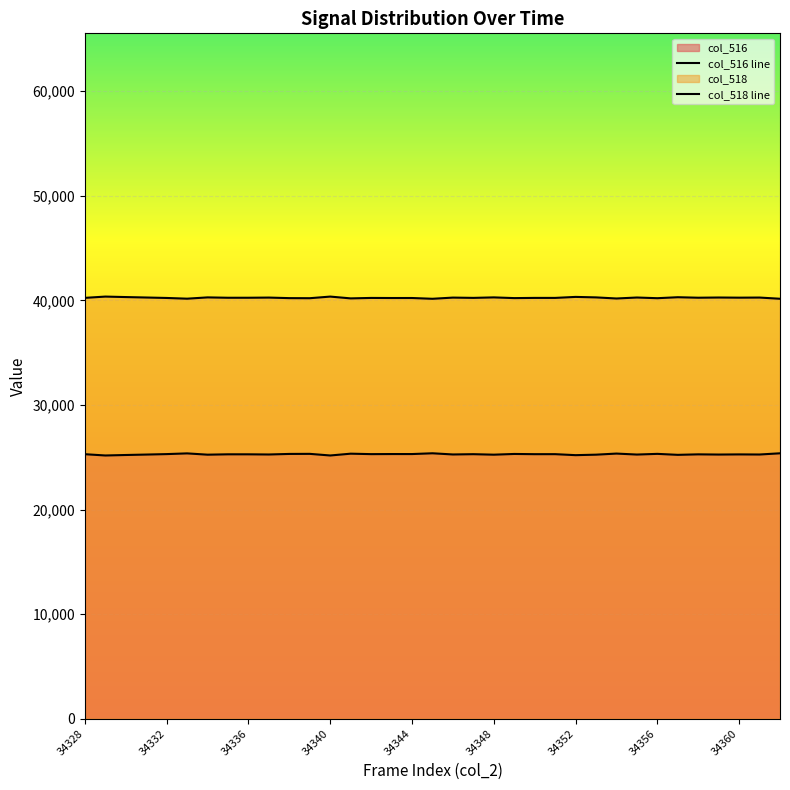

True or false: col_516 and col_518 intersect in this chart.

False